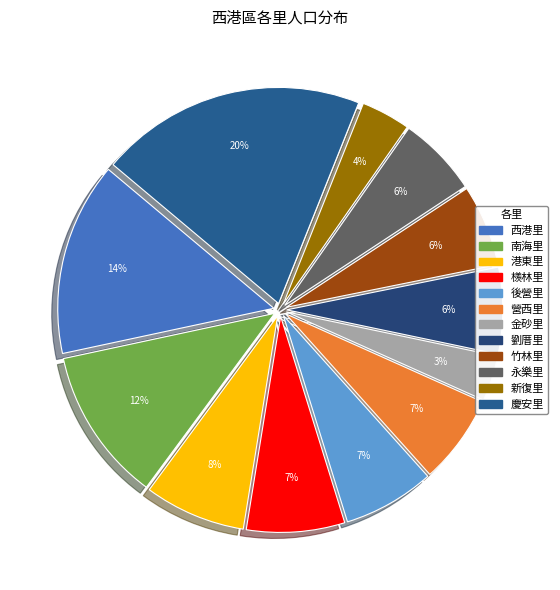

Is it true that 後營里 is 1% of the pie?

False